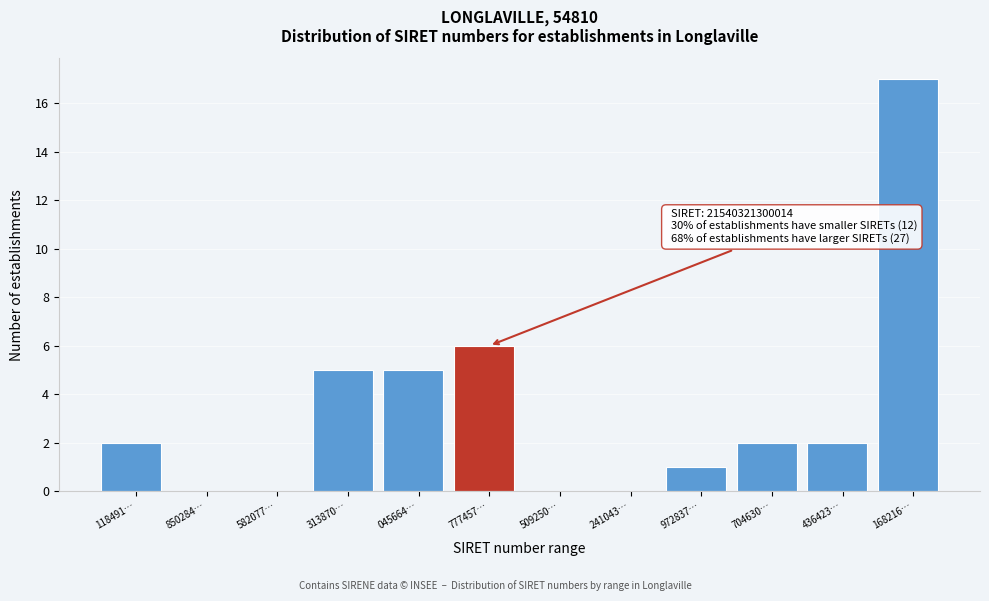

Reading right to left, transcribe all the data shown in this chart.

168216…=17	436423…=2	704630…=2	972837…=1	241043…=0	509250…=0	777457…=6	045664…=5	313870…=5	582077…=0	850284…=0	118491…=2